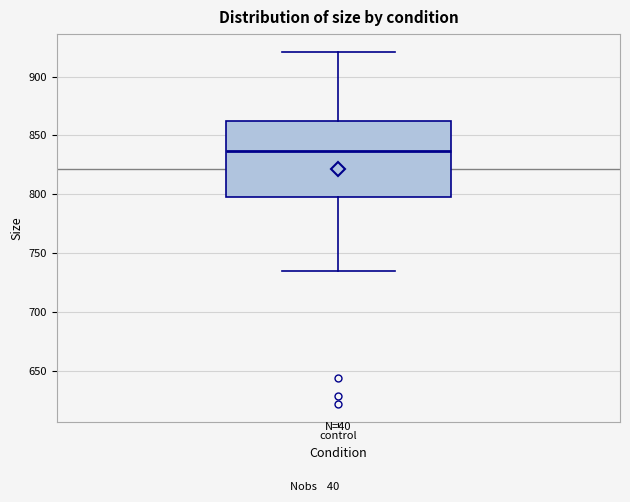

Transcribe this box plot: give where the median line is, the range the box spans, and where the two whiskers end, as read against the y-axis. The values are not printed on the chart, so give them approximately, as read against the axis.

median 835, box 800 to 865, whiskers 735 to 920